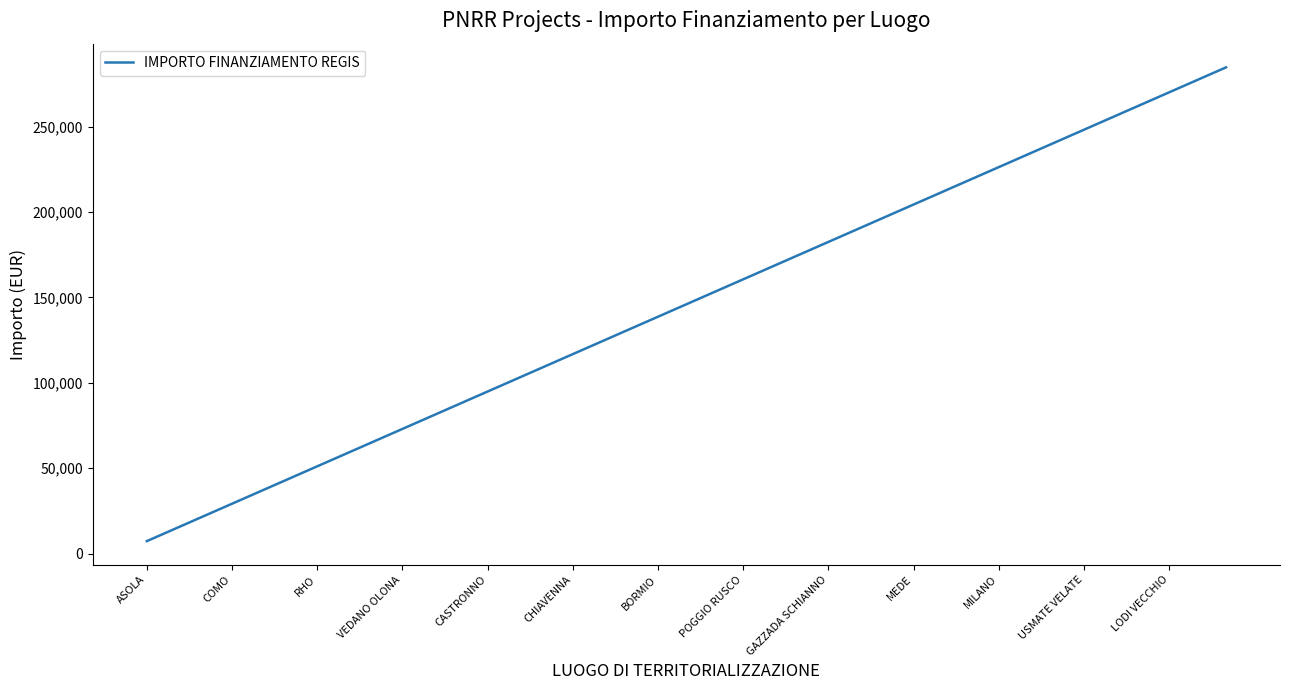

What is the maximum value shown in the chart?

284739